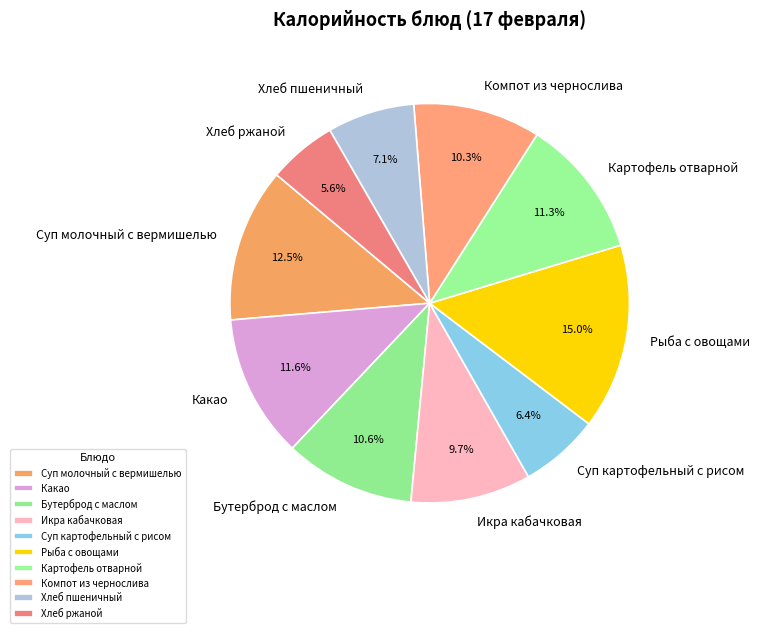

Which has a higher value, Какао or Компот из чернослива?

Какао